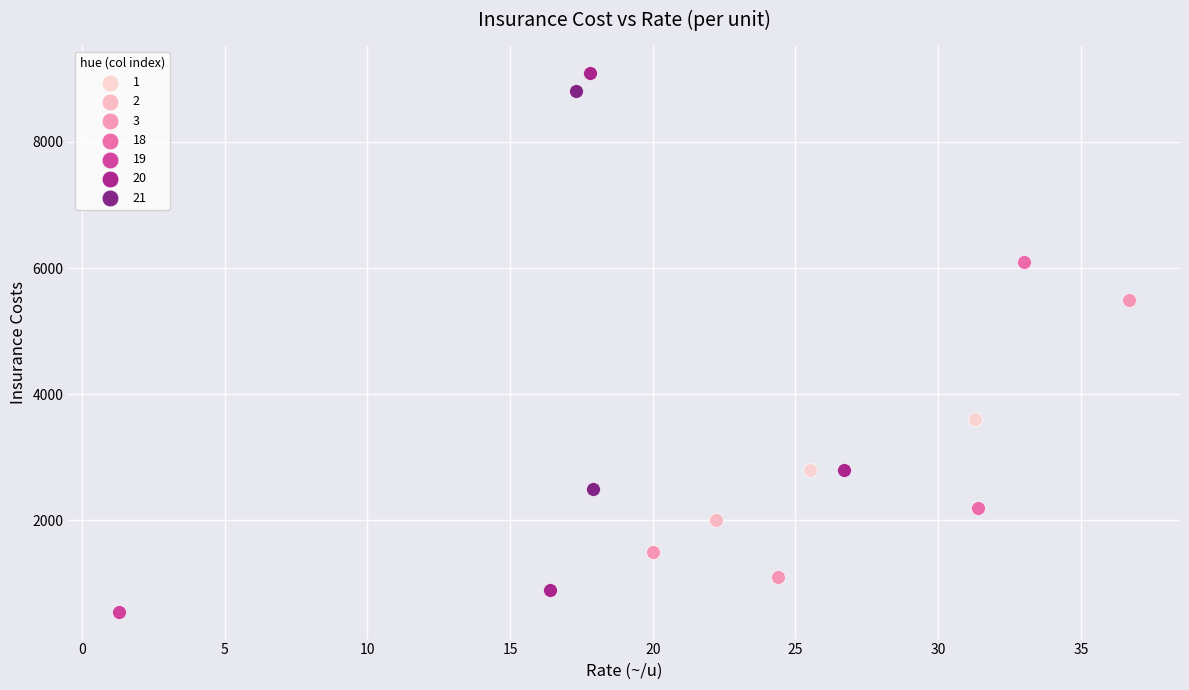

Which series reaches the maximum Y coordinate?

20